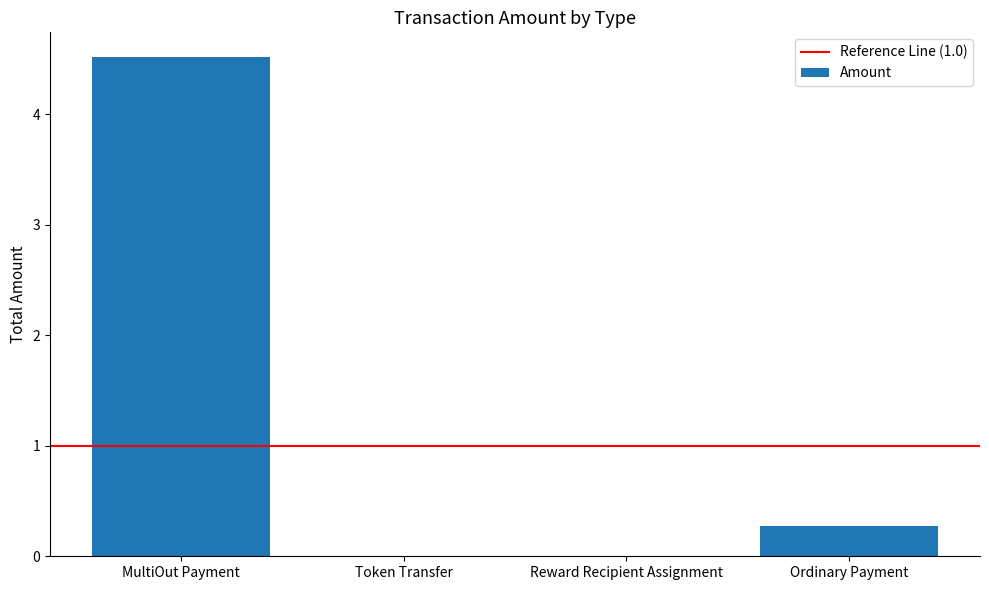

Reading left to right, what are all the values shown in this chart?

4.5	0.0	0.0	0.3